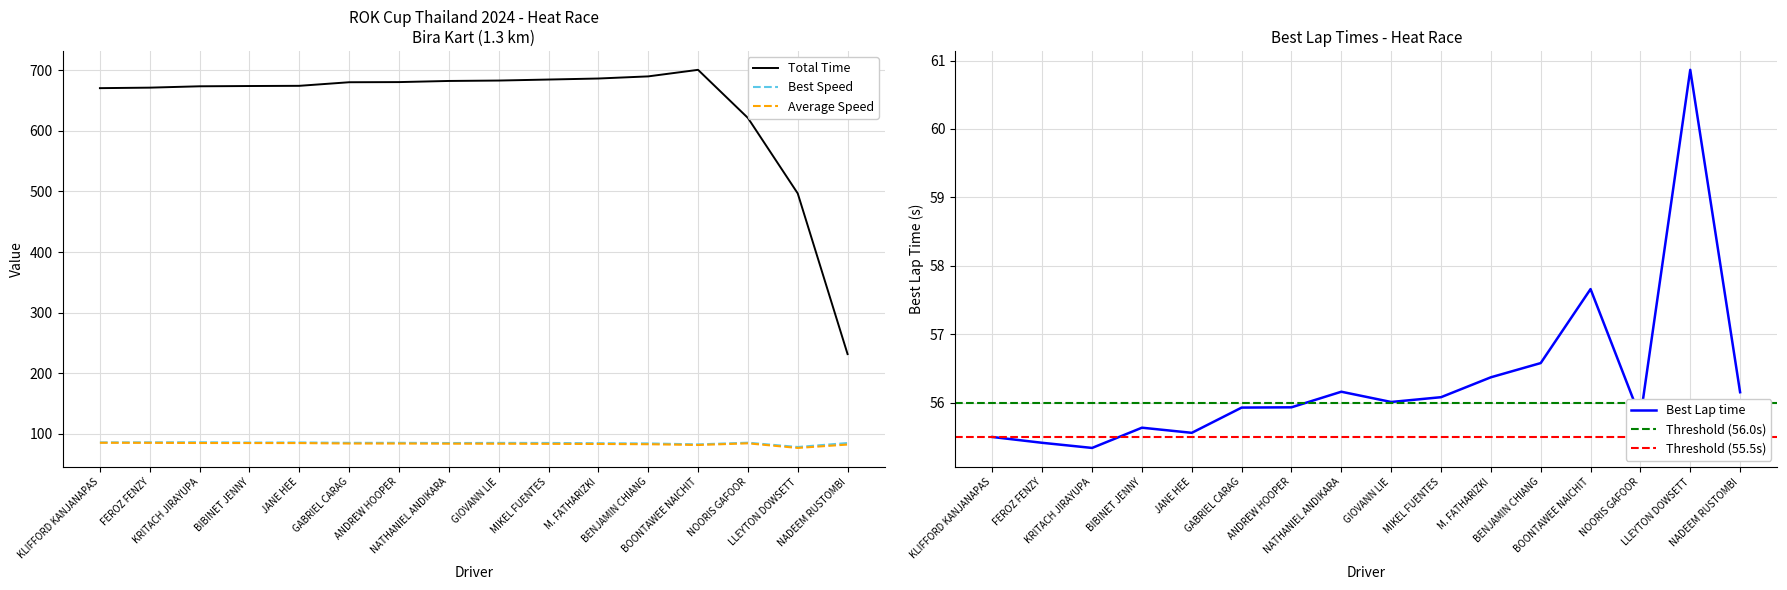

What is the sum of the Best Lap time values at MIKEL FUENTES and LLEYTON DOWSETT?

116.9